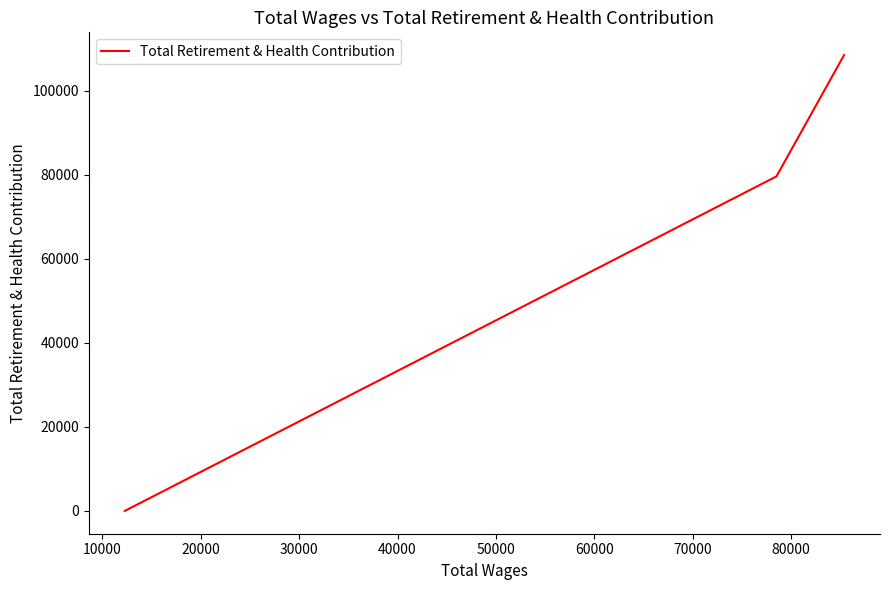

What is the average value?

62727